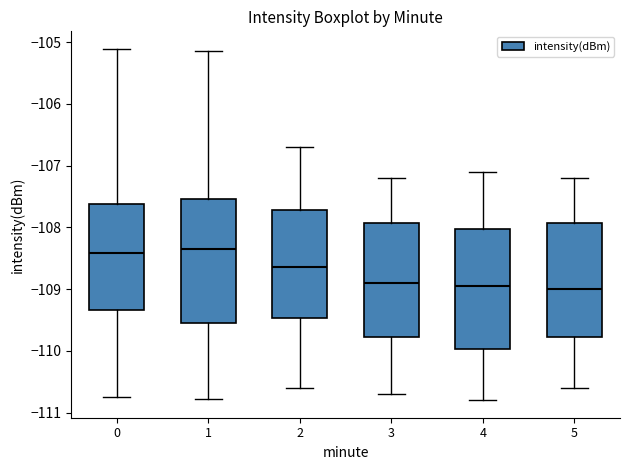

Where does the lower whisker of the box at x = 1 end on the y-axis? The values are not printed on the chart, so give them approximately, as read against the axis.

-110.8